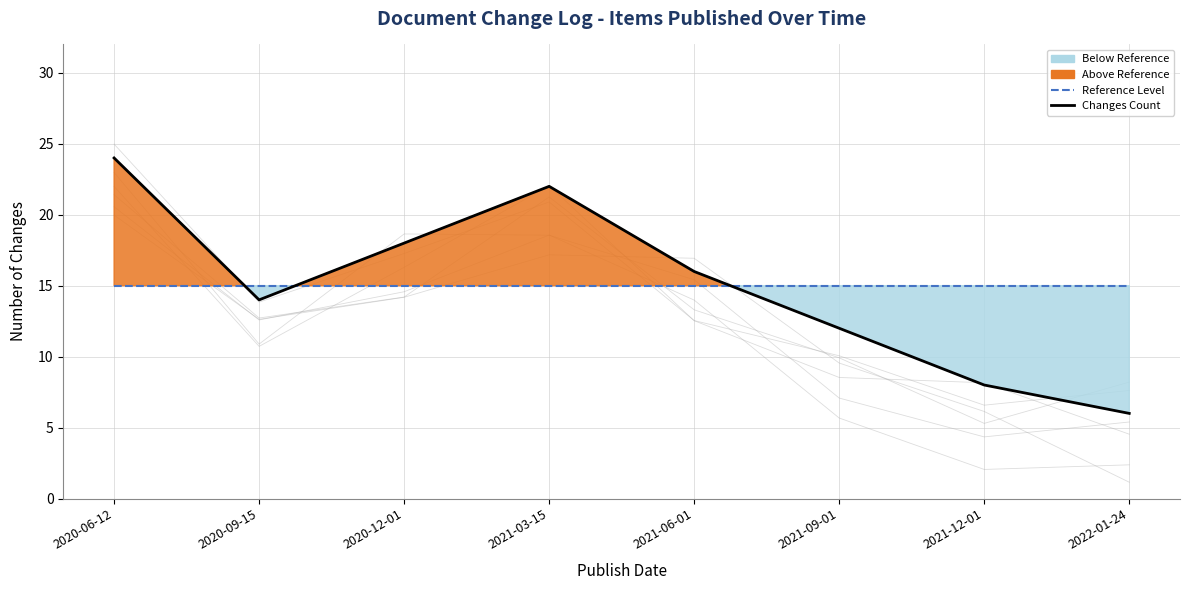

What is the label of the 6th point from the left?

2021-09-01